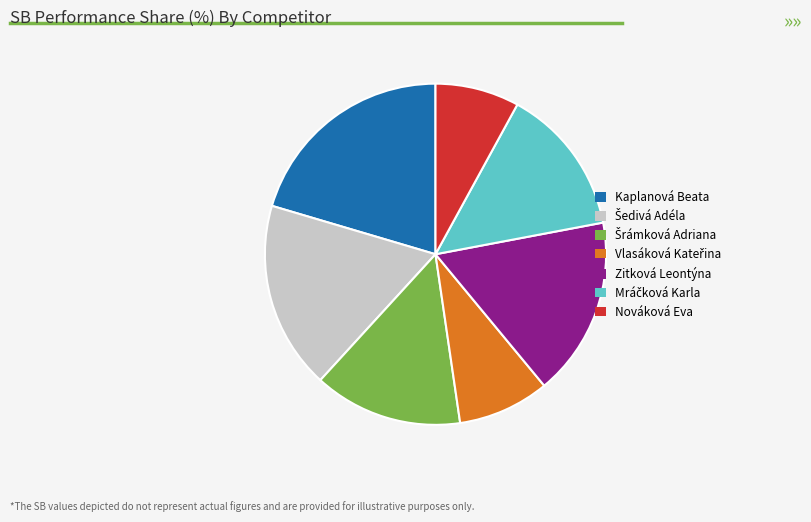

The Nováková Eva slice represents 1% of the pie. True or false?

False